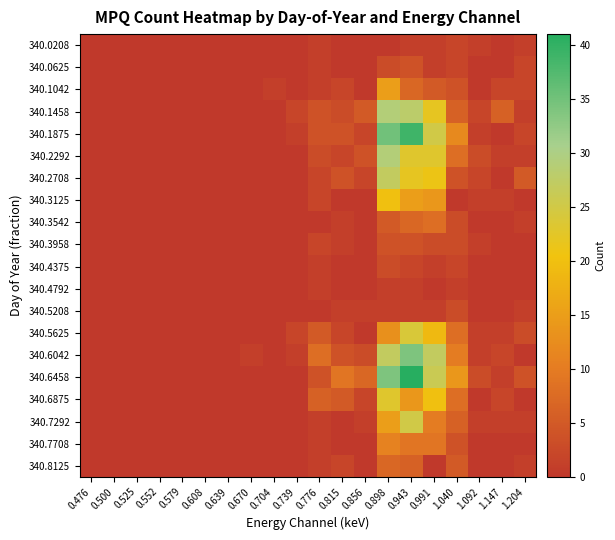

What is the total value across all series at 1.040?

105